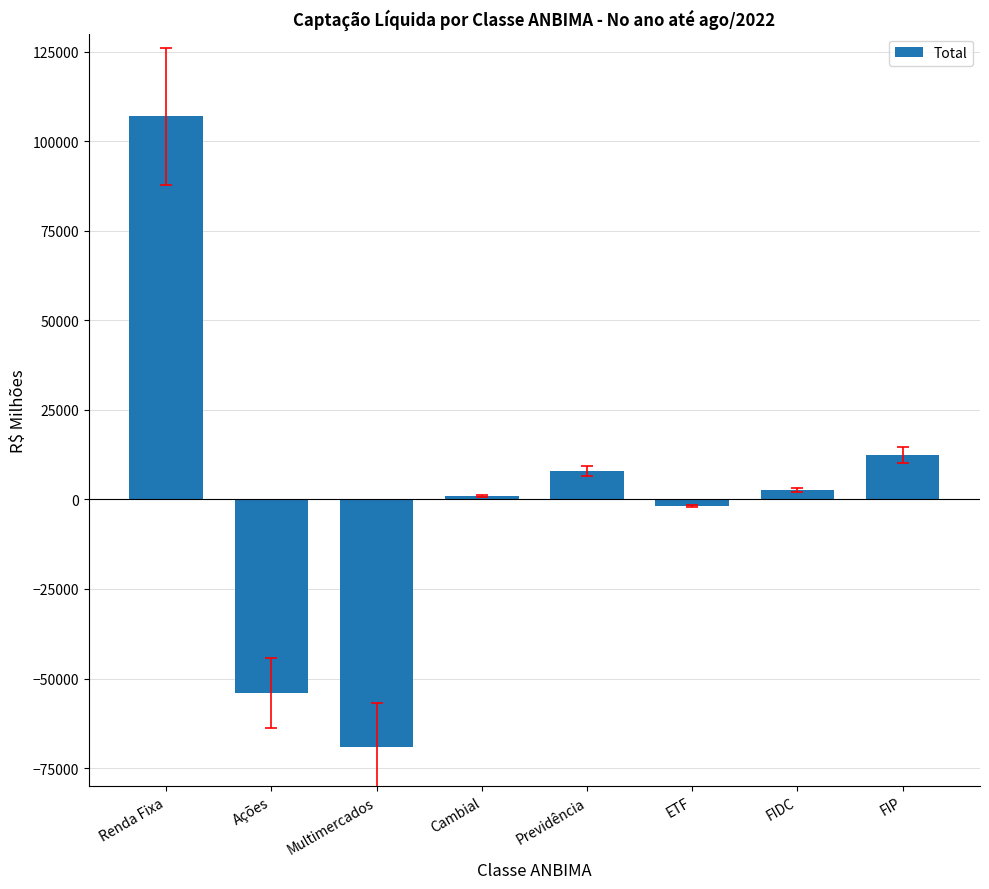

What is the sum of the values at FIDC and Renda Fixa?

109554.9